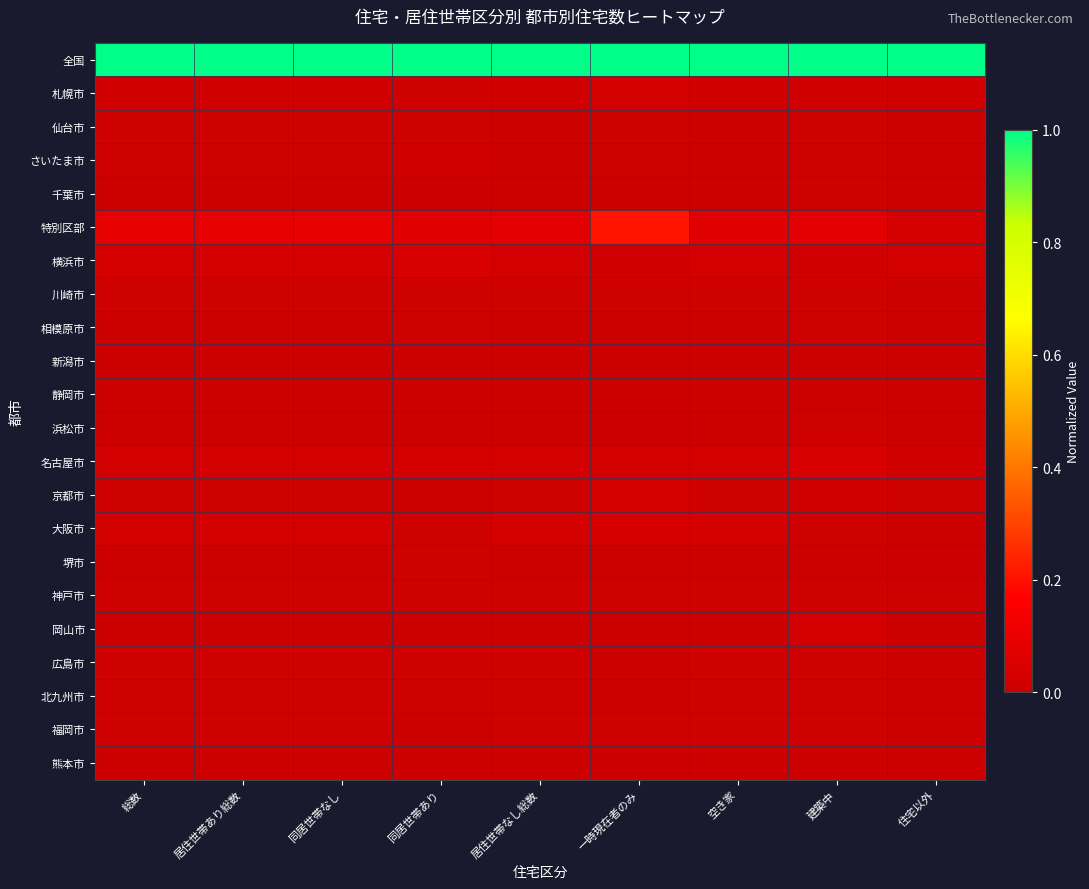

At 同居世帯なし, list the series in order from largest to smallest.

全国, 特別区部, 横浜市, 大阪市, 名古屋市, 札幌市, 福岡市, 神戸市, 京都市, 川崎市, さいたま市, 広島市, 仙台市, 北九州市, 千葉市, 堺市, 新潟市, 熊本市, 浜松市, 相模原市, 岡山市, 静岡市